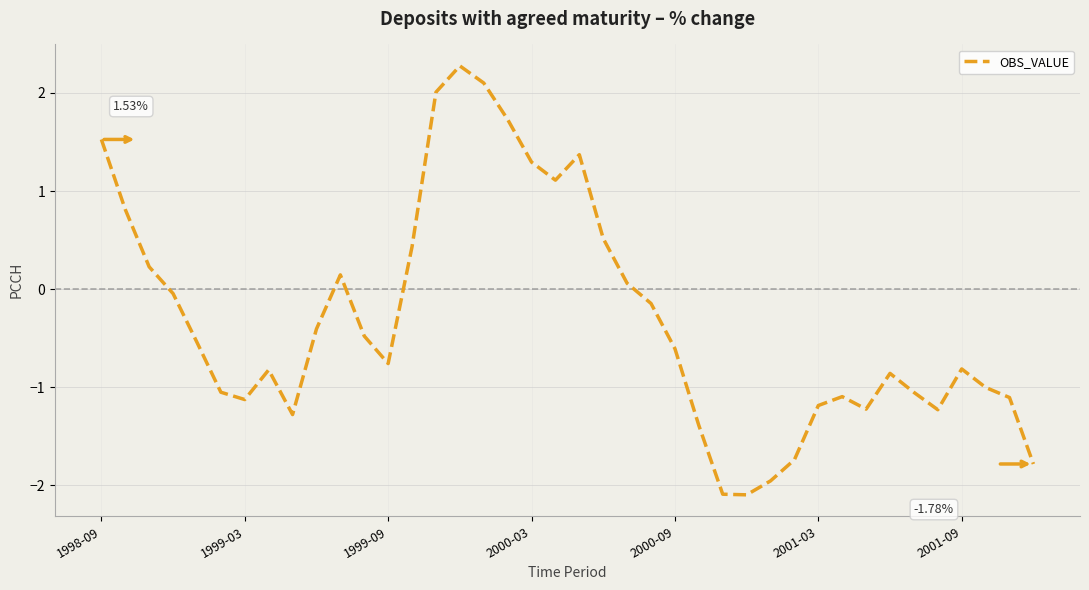

What is the difference between the maximum and minimum values?

4.4